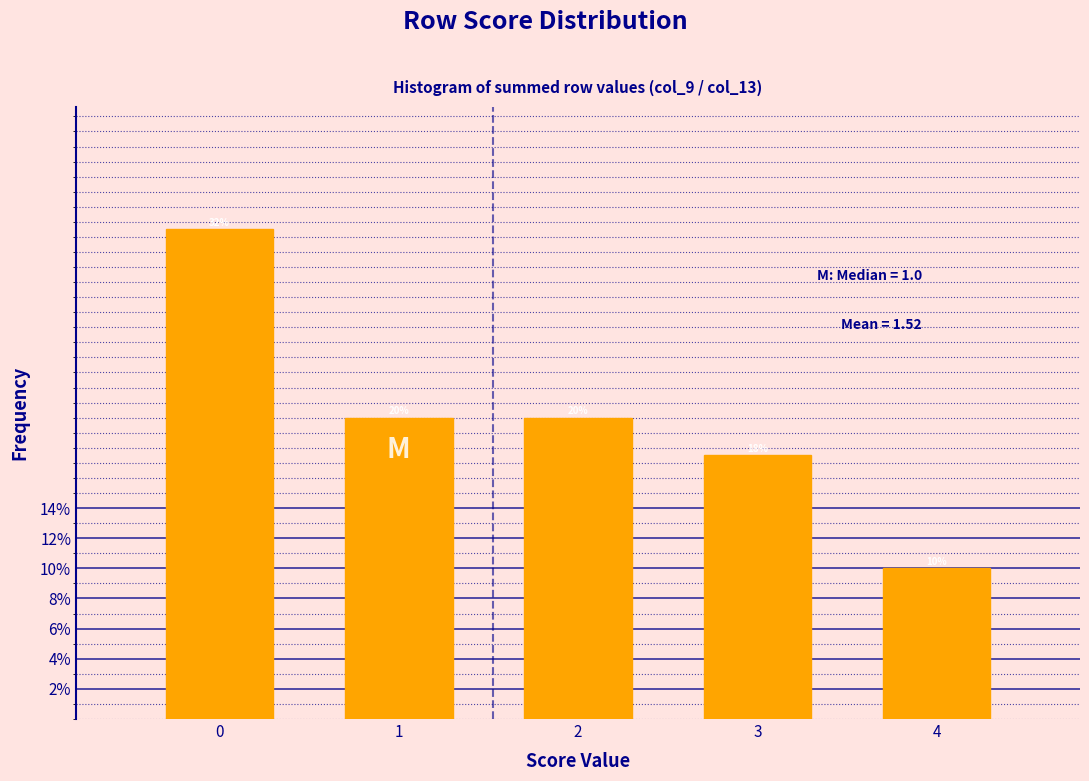

True or false: the data shows 56.1 at 0.

False